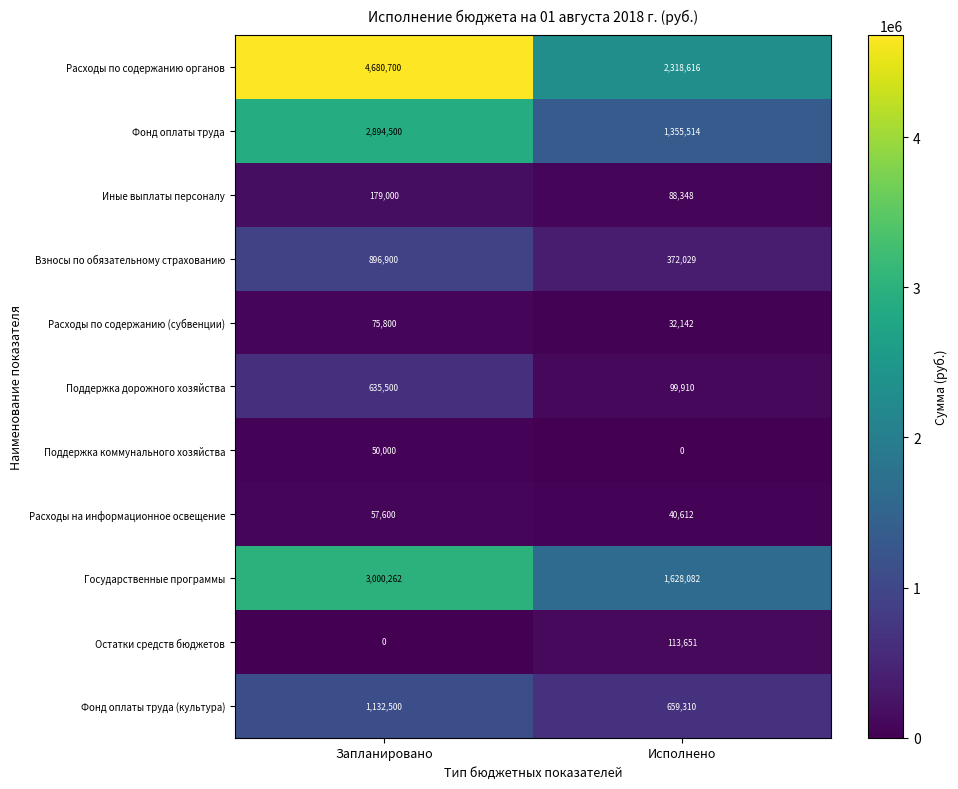

The Взносы по обязательному страхованию series shows 372029 at Исполнено. True or false?

True